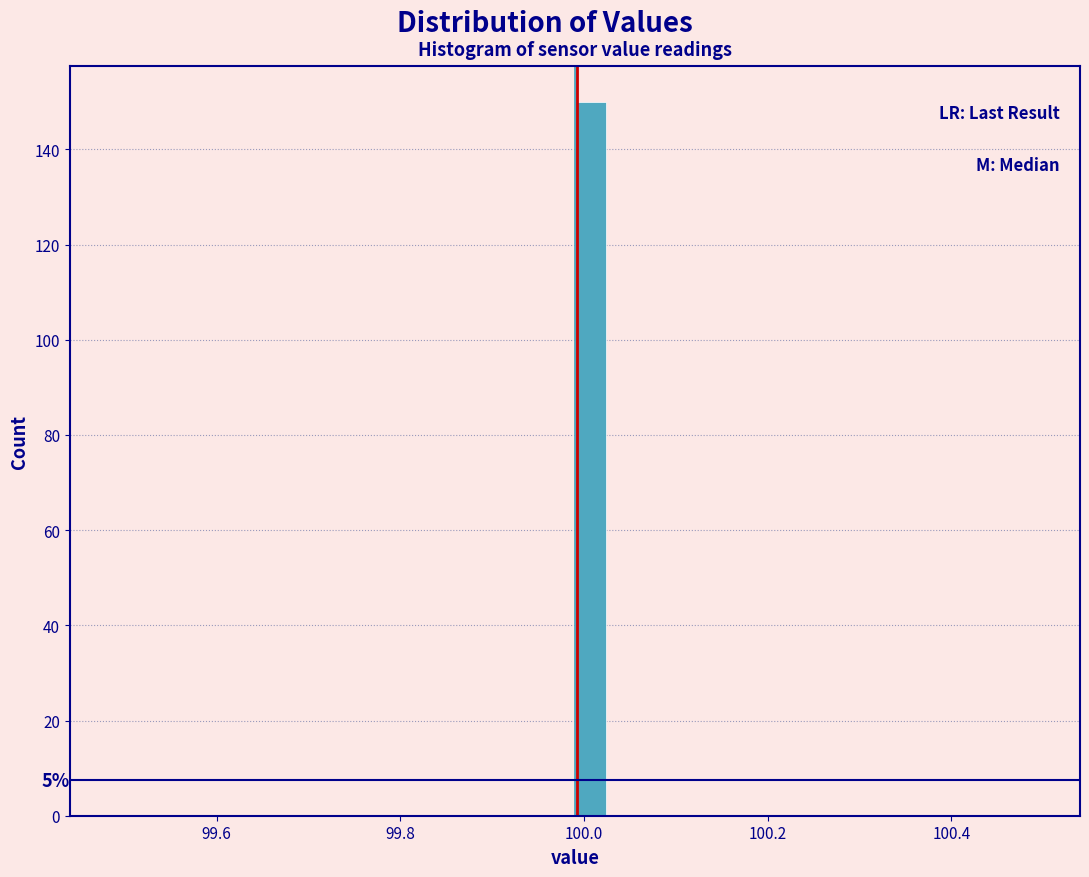

Read against the x-axis, roughly where is the centre of the tallest bar?

100.00